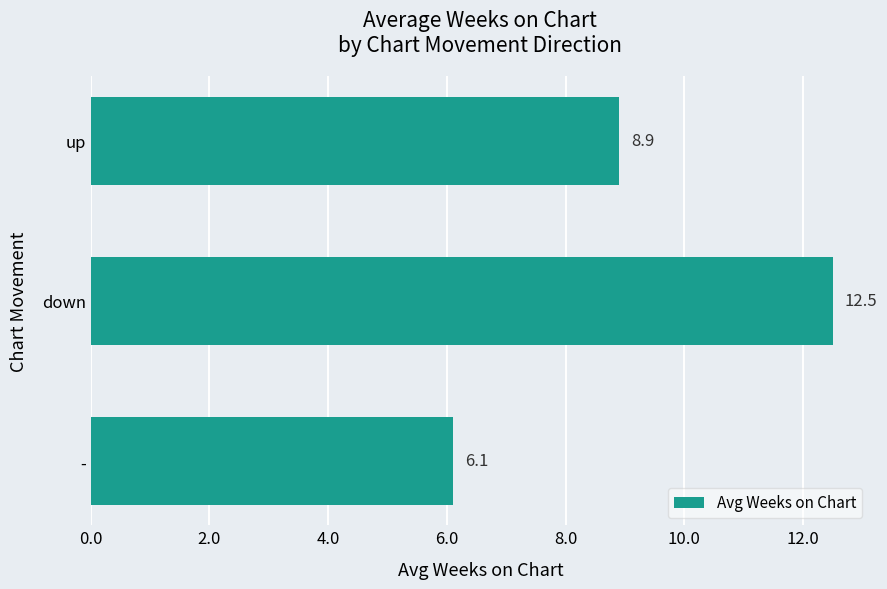

How many distinct data groups are displayed?

1